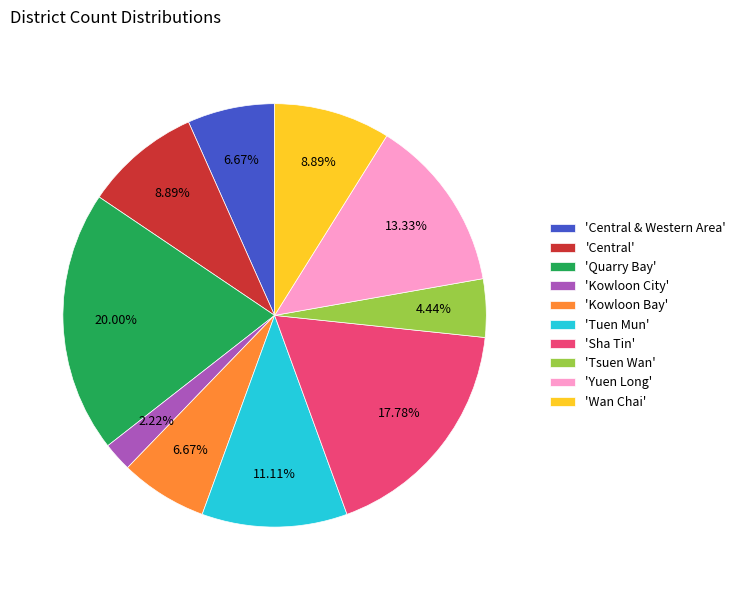

Which category has the biggest portion of the pie?

'Quarry Bay'